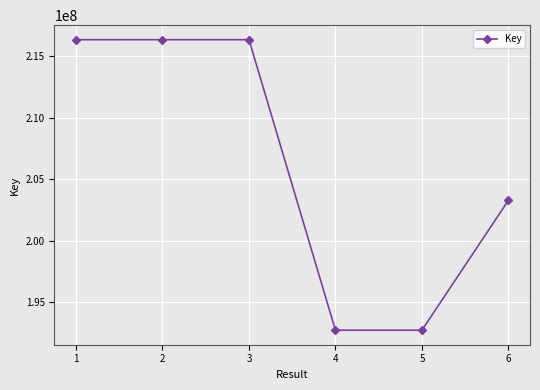

Does the chart display data point markers on the line(s)?

Yes